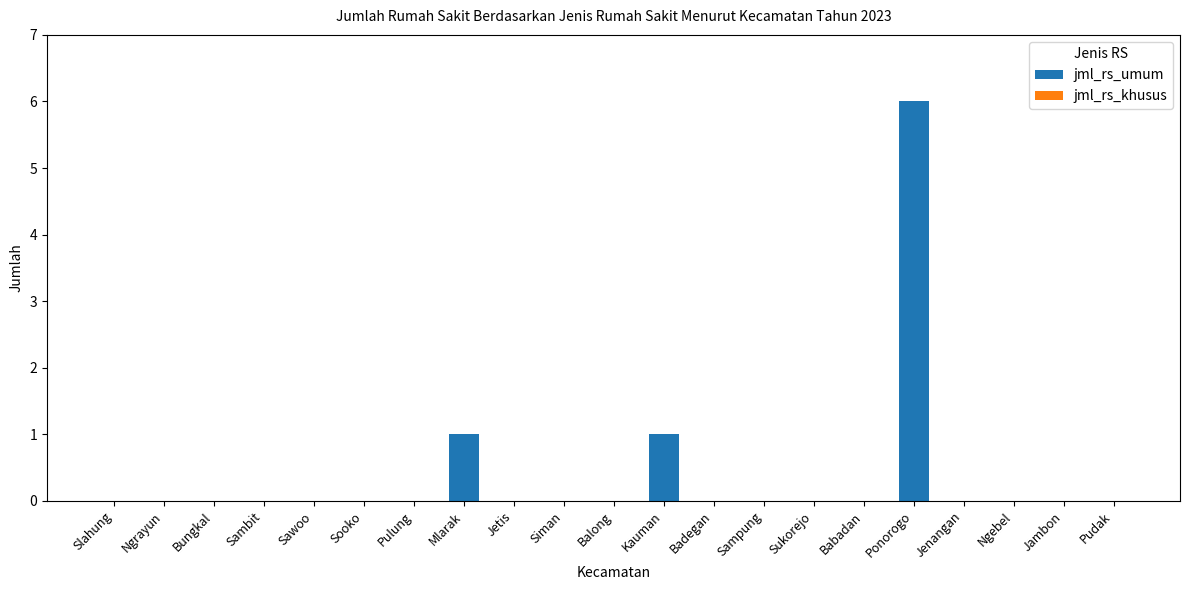

Does the chart contain stacked bars?

No